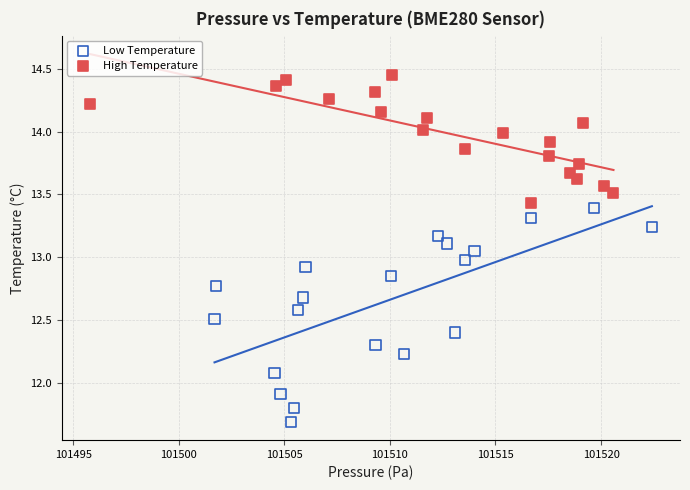

Which series contains the highest Y value?

High Temperature